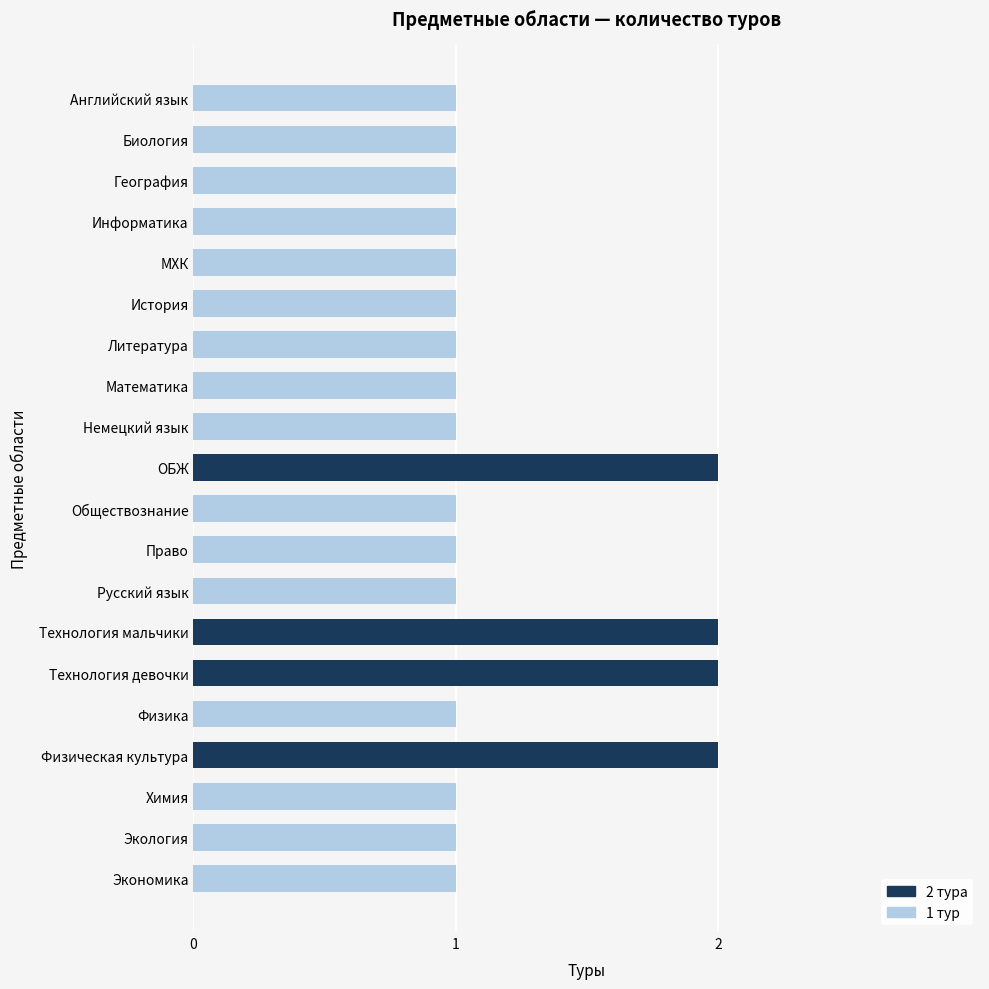

What is the maximum value shown in the chart?

2